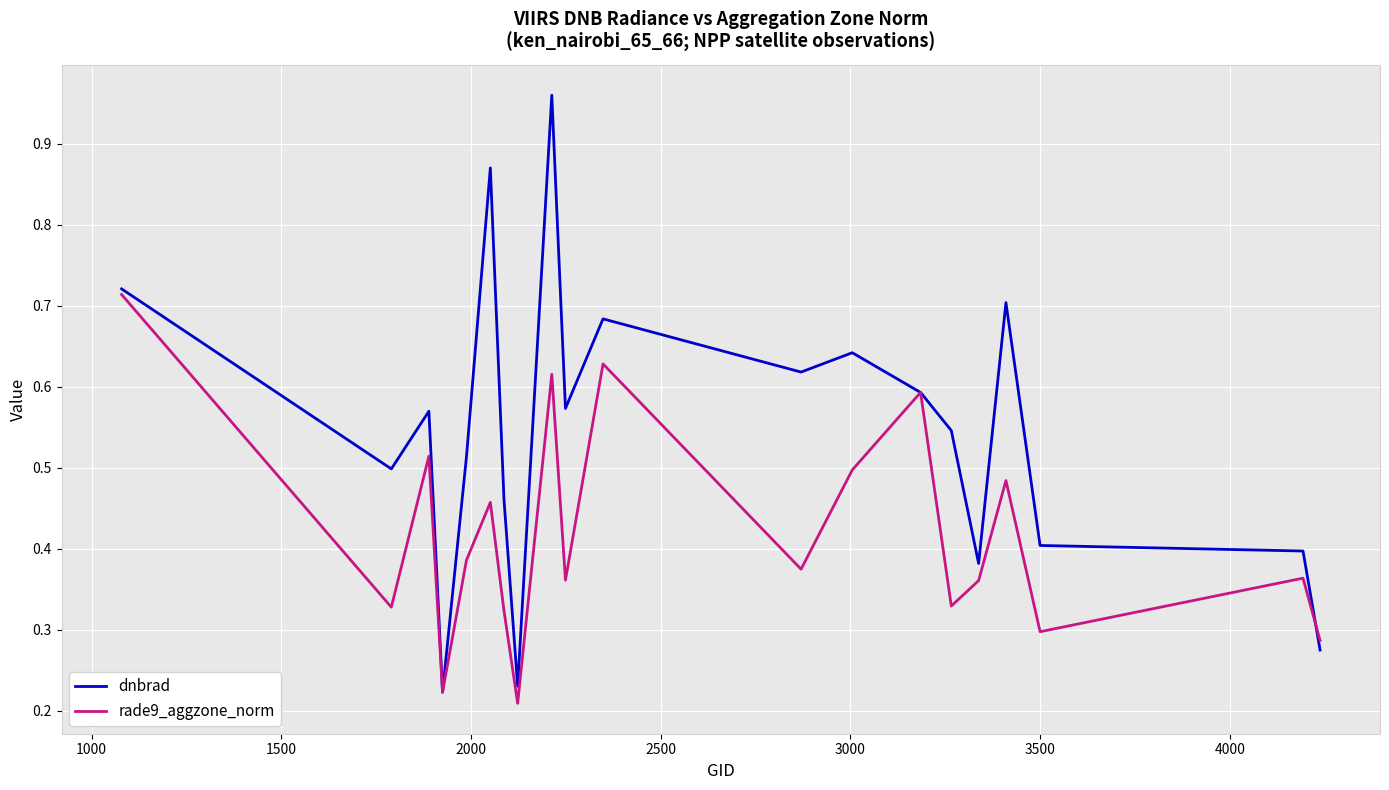

Does the chart display data point markers on the line(s)?

No